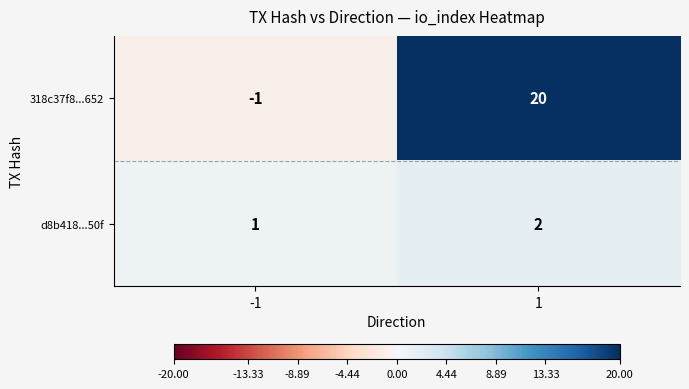

Reading left to right, transcribe all the data shown in this chart.

318c37f8...652: -1=-1	1=20
d8b418...50f: -1=1	1=2